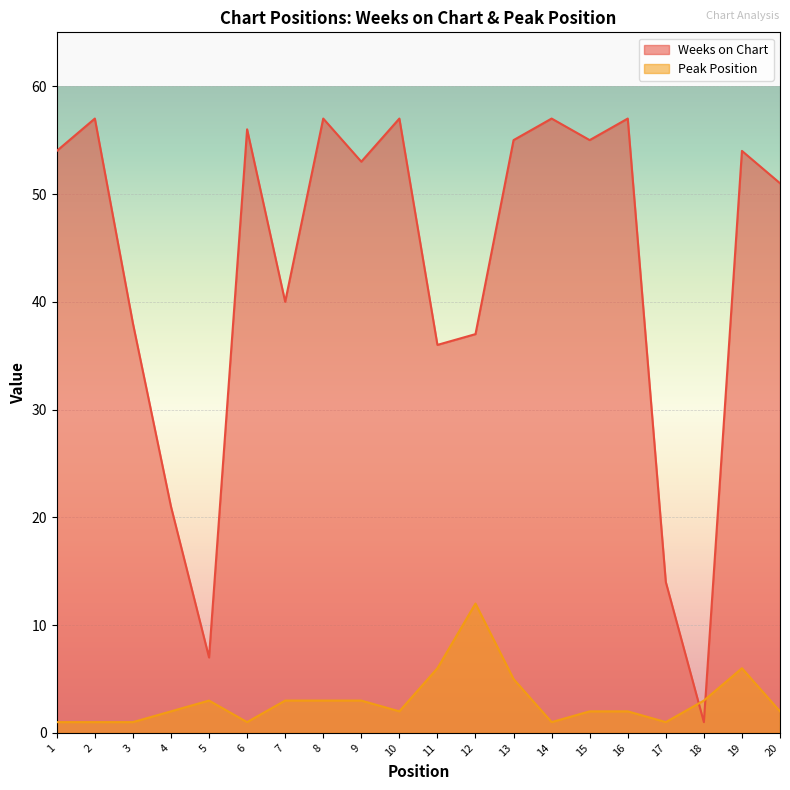

True or false: Peak Position and Weeks on Chart cross at least once.

True